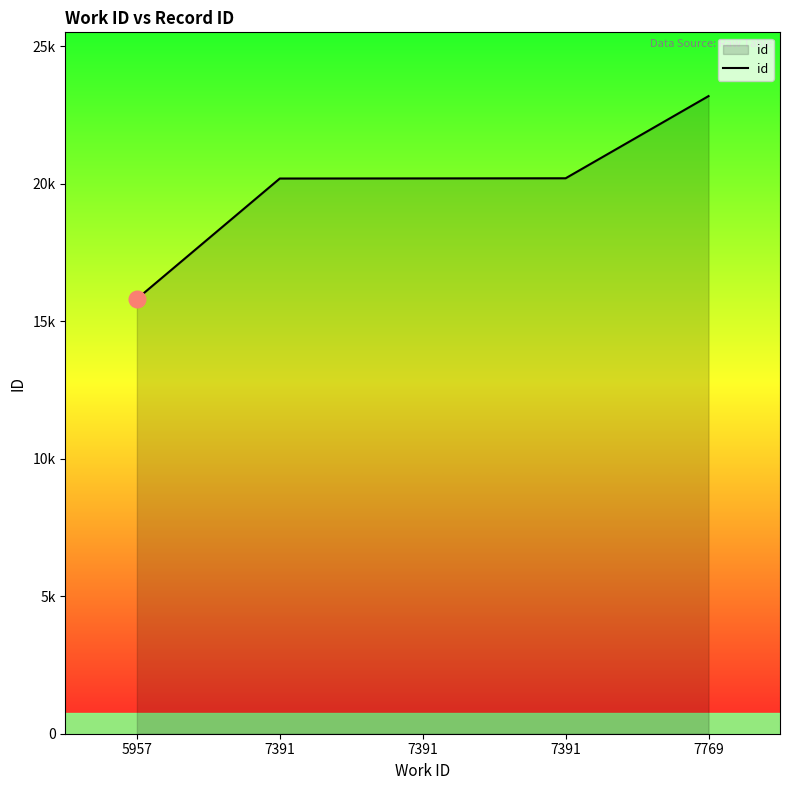

What is the difference between the maximum and second lowest values?

2998